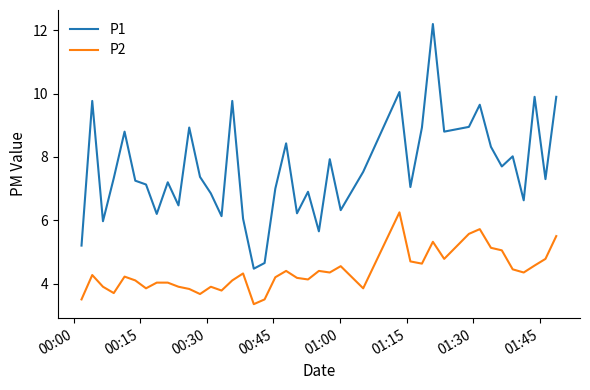

What is the minimum value shown in the chart?

3.4